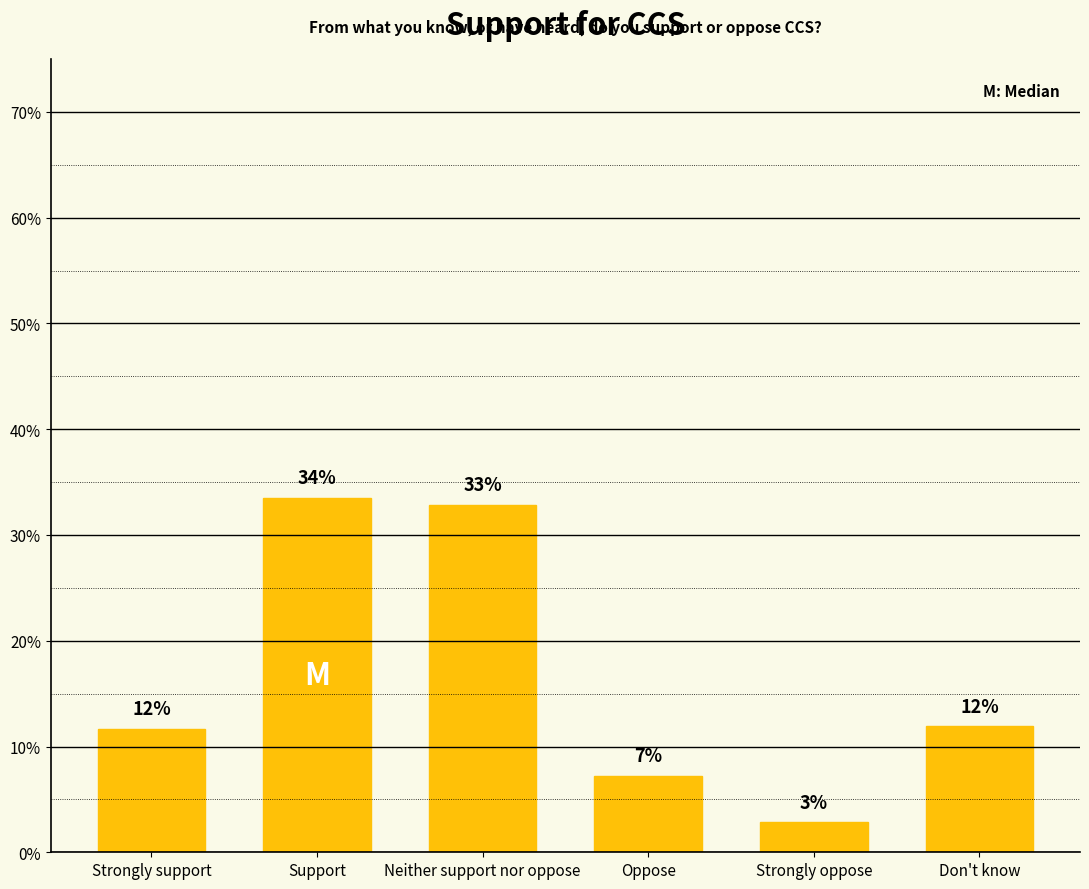

What is the value of the 4th bar from the left?

0.1